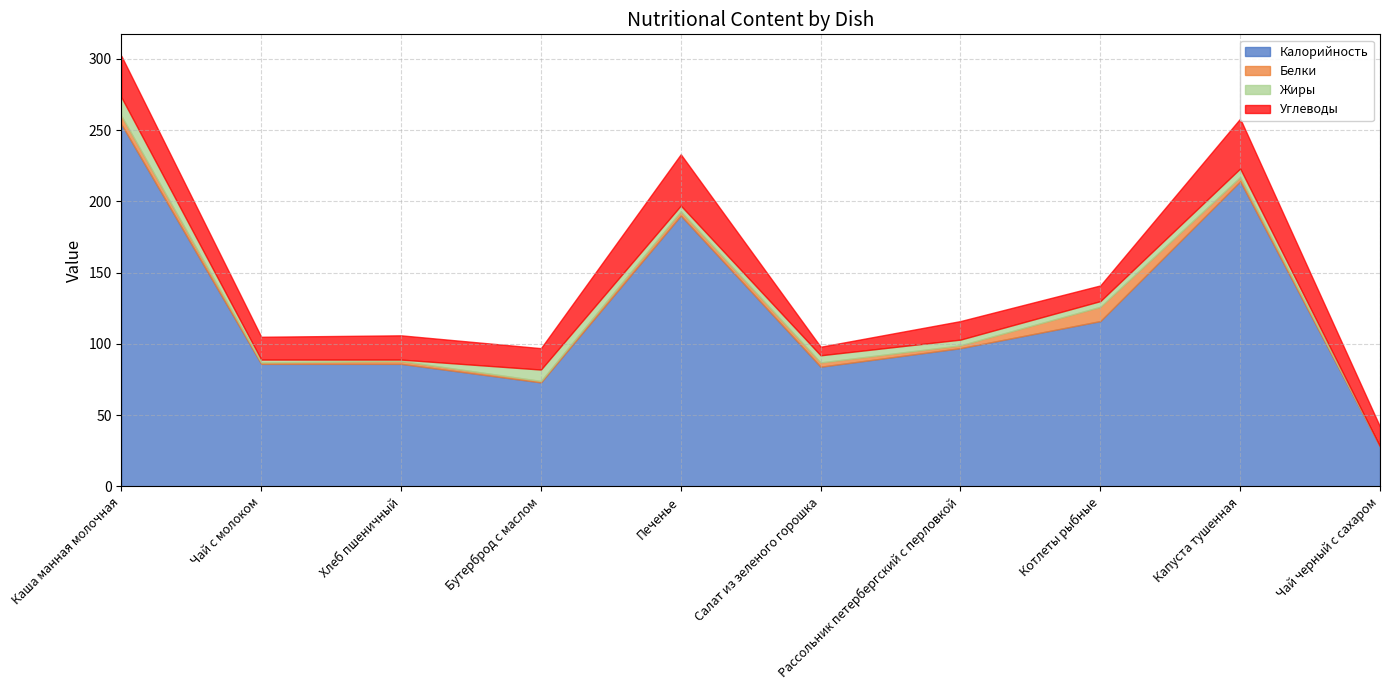

What are all the series names shown in the legend?

Калорийность, Белки, Жиры, Углеводы